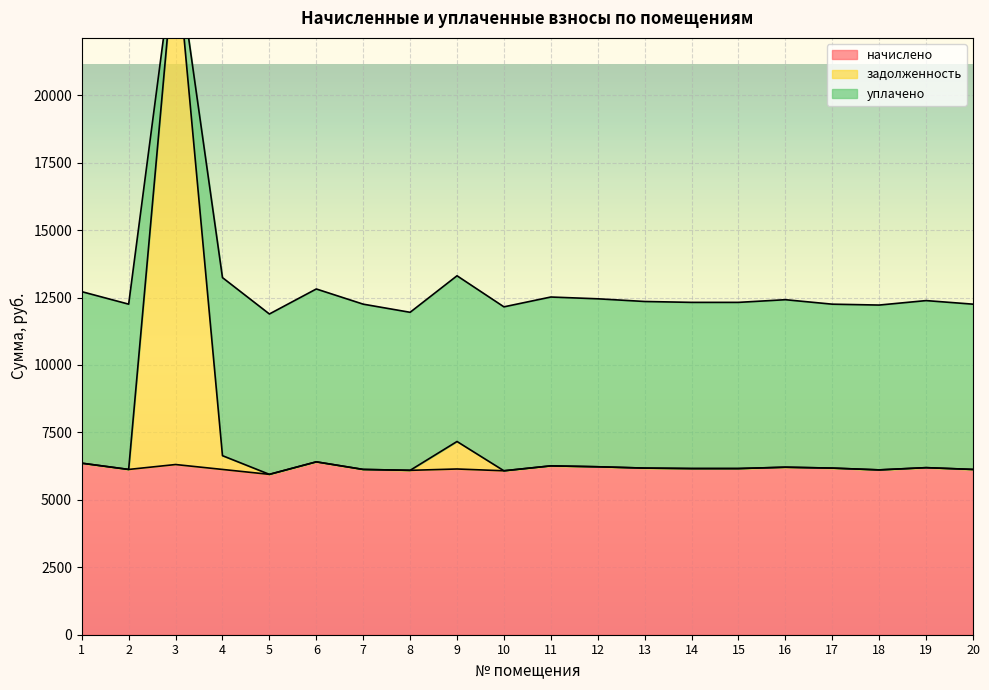

What is the value of the задолженность point at the 4th from the left?

6637.8